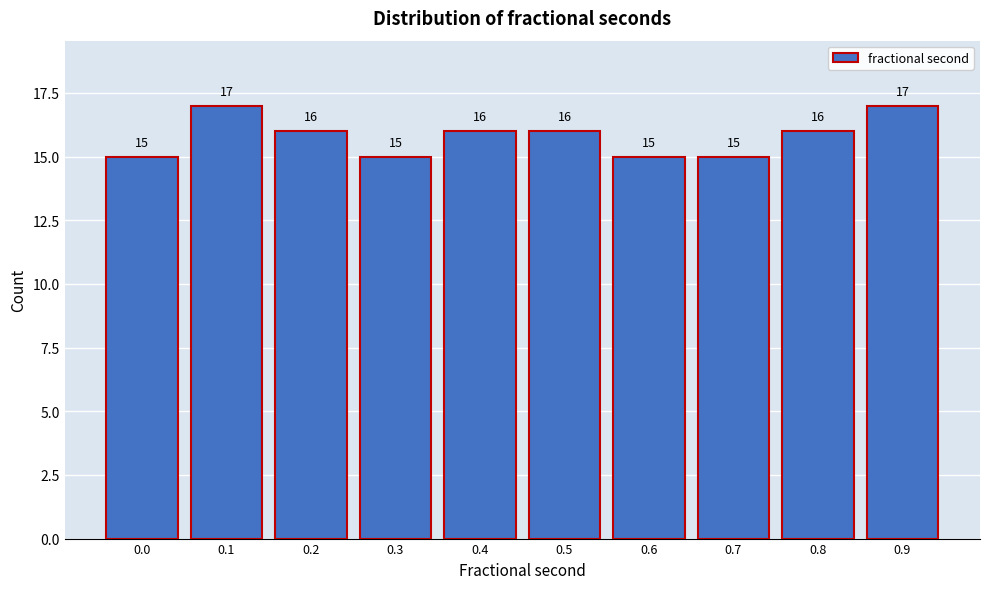

Reading right to left, transcribe all the data shown in this chart.

0.9=17	0.8=16	0.7=15	0.6=15	0.5=16	0.4=16	0.3=15	0.2=16	0.1=17	0.0=15